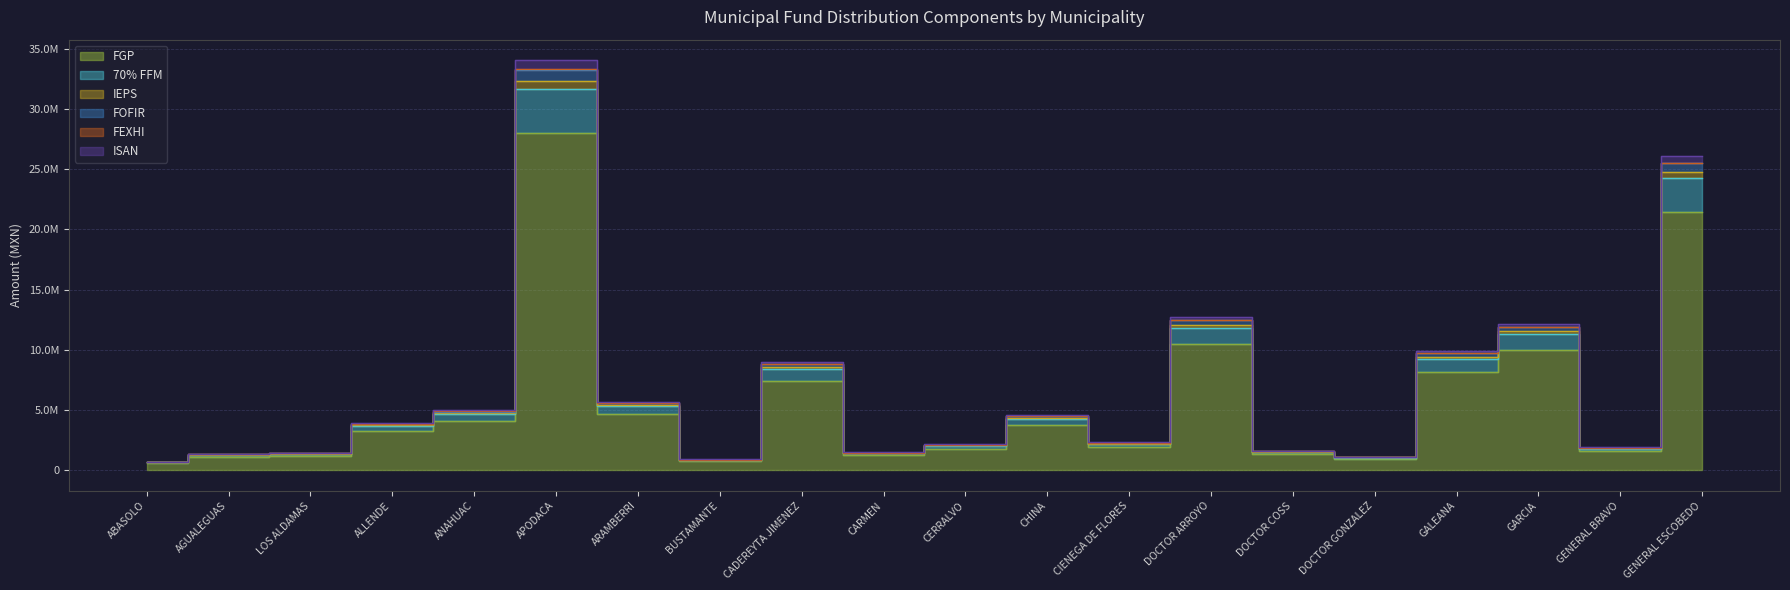

What are all the series names shown in the legend?

FGP, 70% FFM, IEPS, FOFIR, FEXHI, ISAN